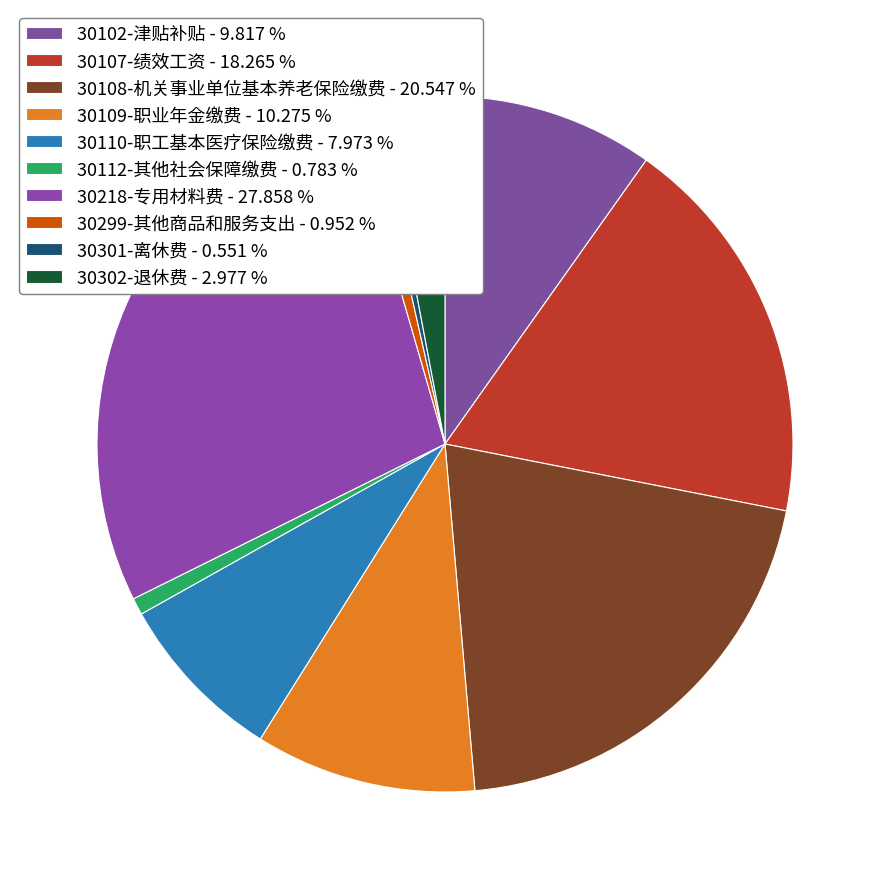

Is it true that 30109-职业年金缴费 is 1% of the pie?

False